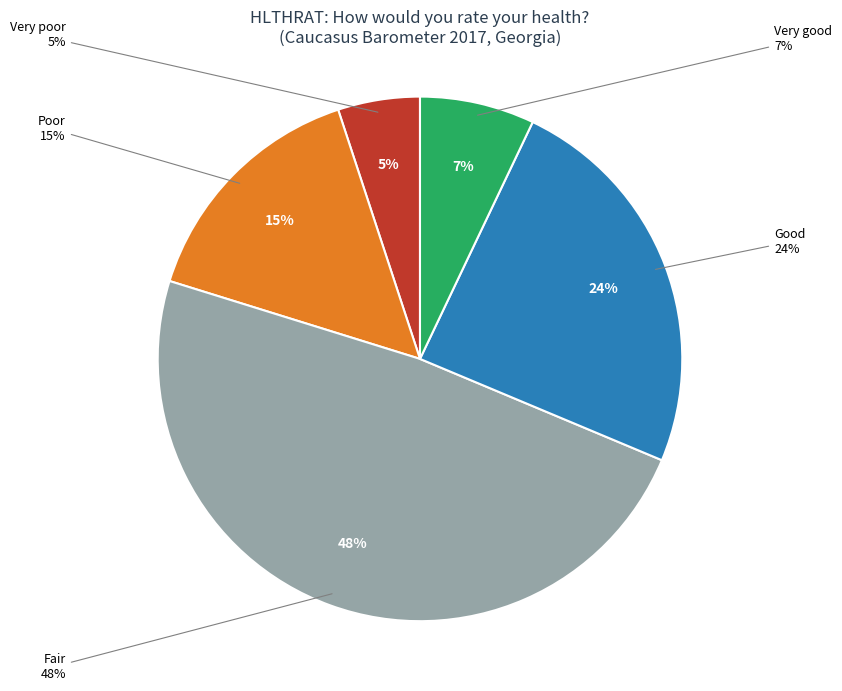

To the nearest percent, what is the combined percentage of Poor and Good?

39%